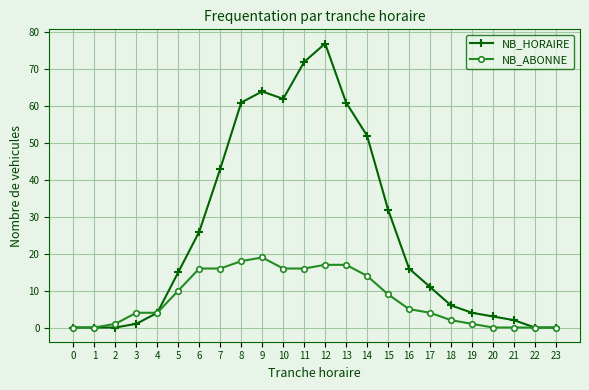

What is the total value across all series at 6?

42